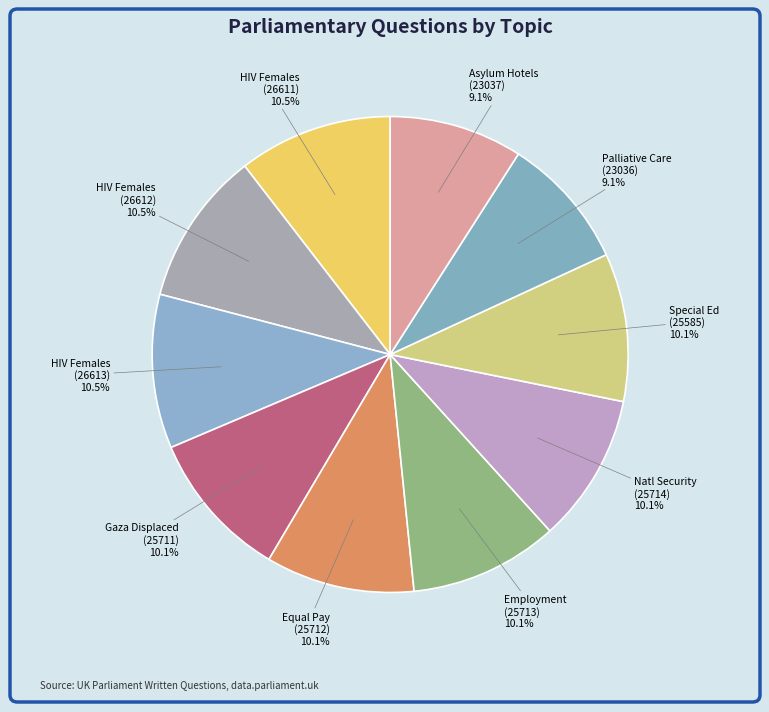

How many segments does this pie chart have?

10